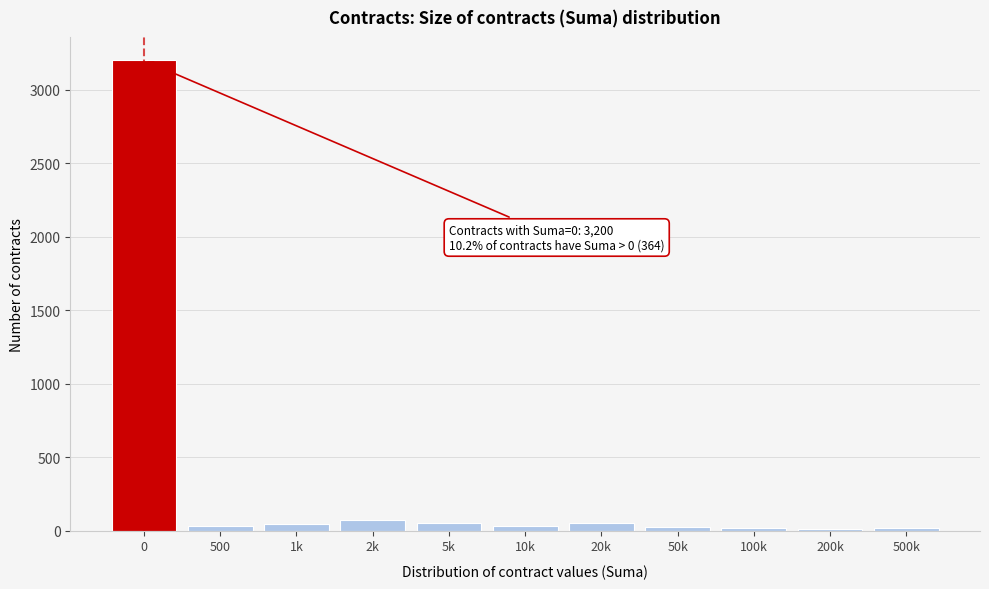

What is the maximum value shown in the chart?

3200